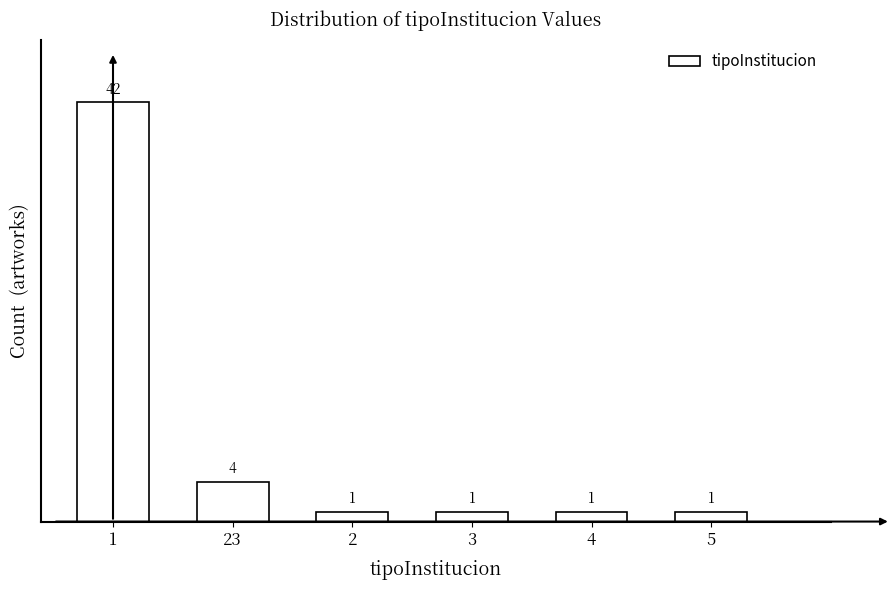

Reading left to right, what are all the values shown in this chart?

1=42	23=4	2=1	3=1	4=1	5=1